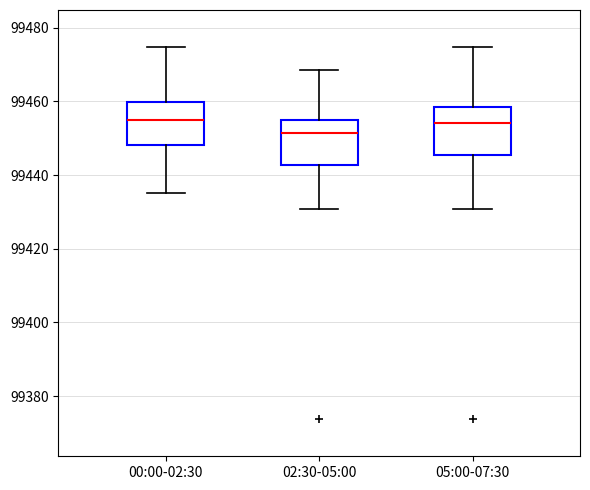

Which box's median line is the lowest?

02:30-05:00